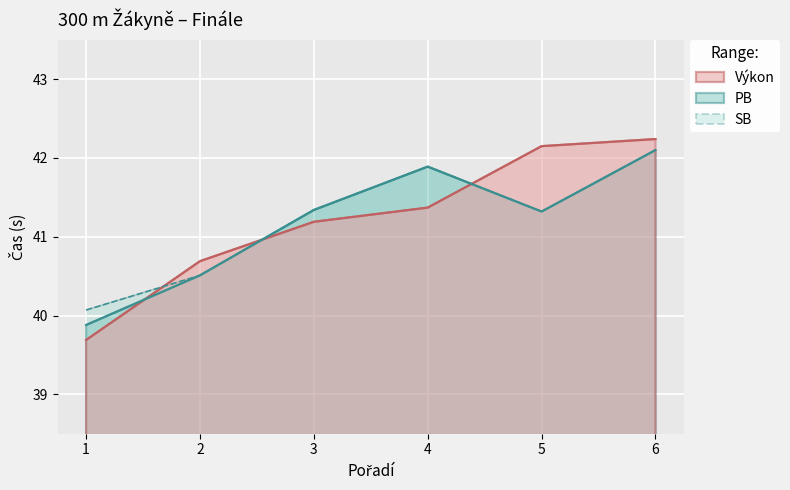

What is the maximum value for Výkon?

42.2